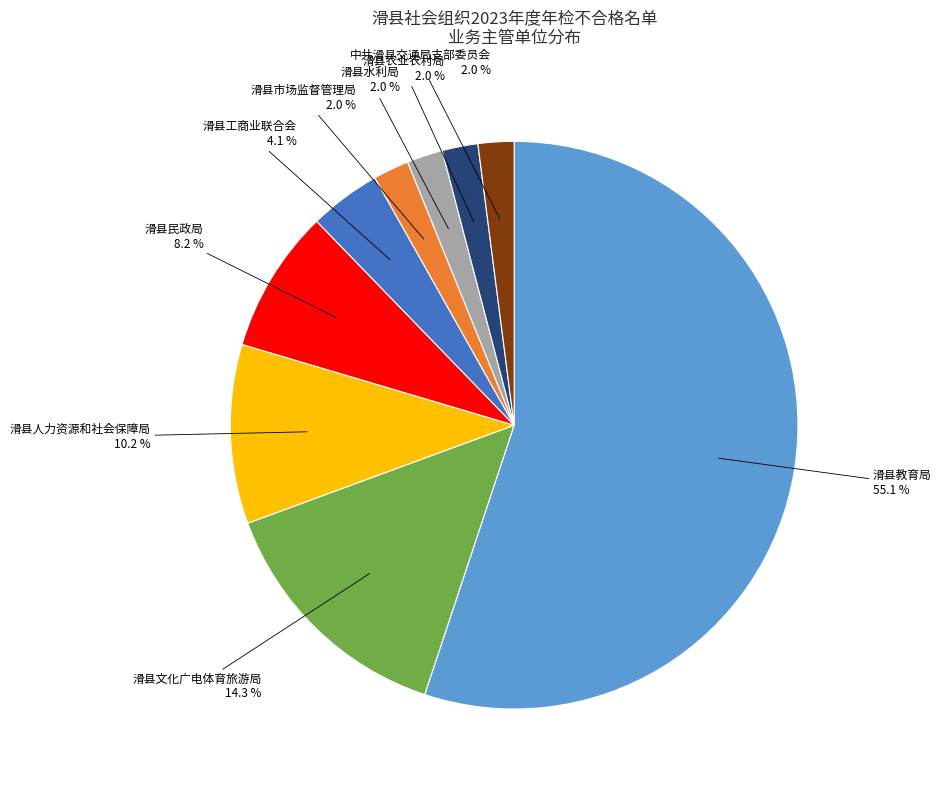

To the nearest percent, what portion does 滑县工商业联合会 represent?

4%